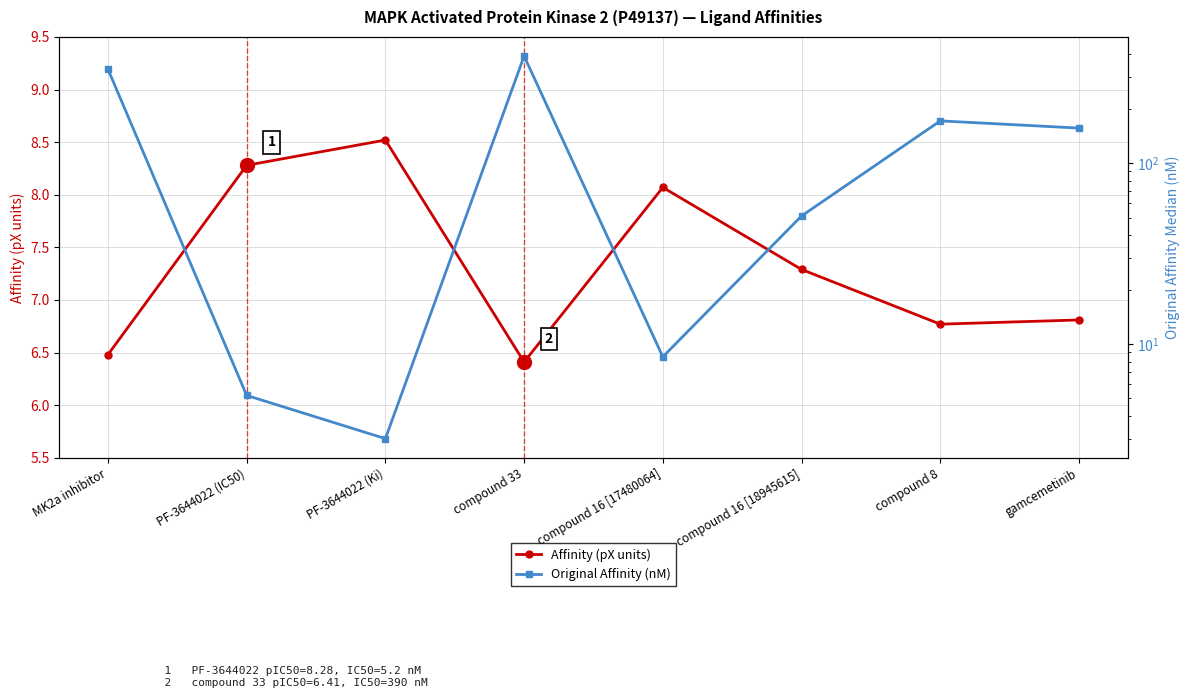

What is the difference between the Original Affinity (nM) values at compound 8 and MK2a inhibitor?

159.0